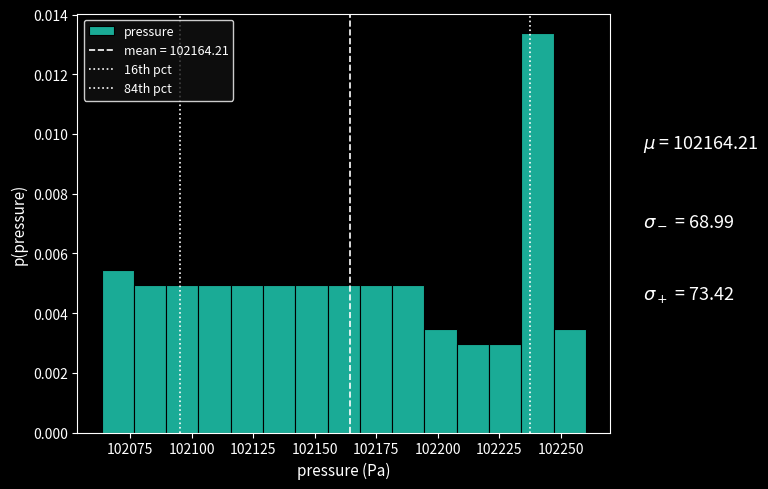

Read against the x-axis, roughly where is the centre of the tallest bar?

102240